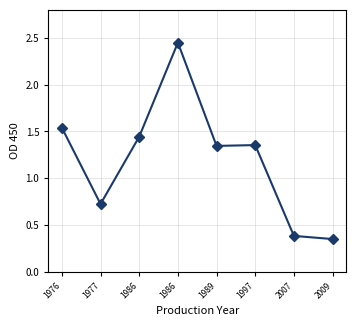

Reading left to right, extract all data points from this chart.

1.5	0.7	1.4	2.5	1.3	1.4	0.4	0.3